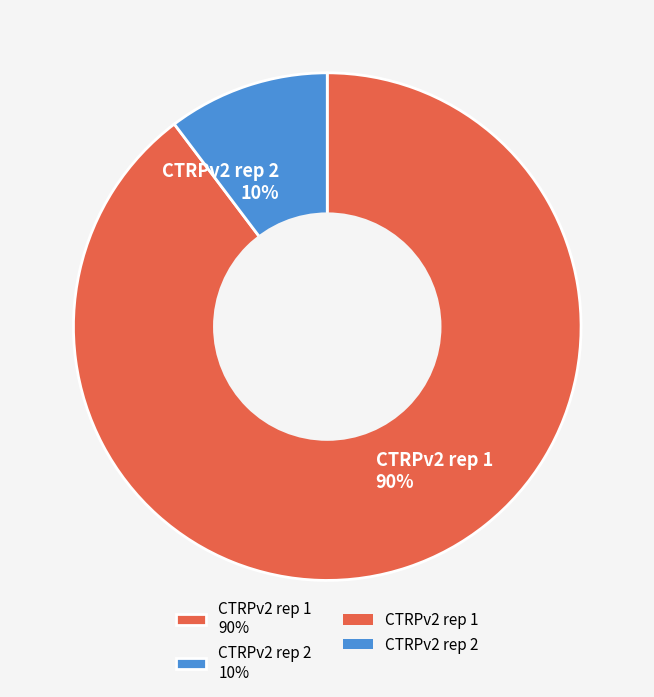

How many segments does this pie chart have?

2